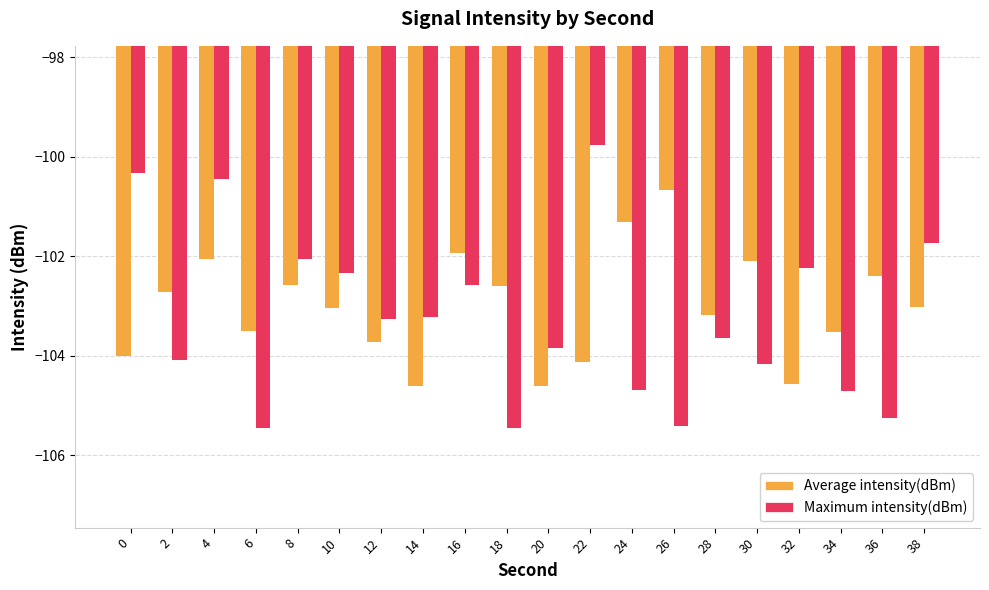

What is the sum of all Average intensity(dBm) values?

-2060.3